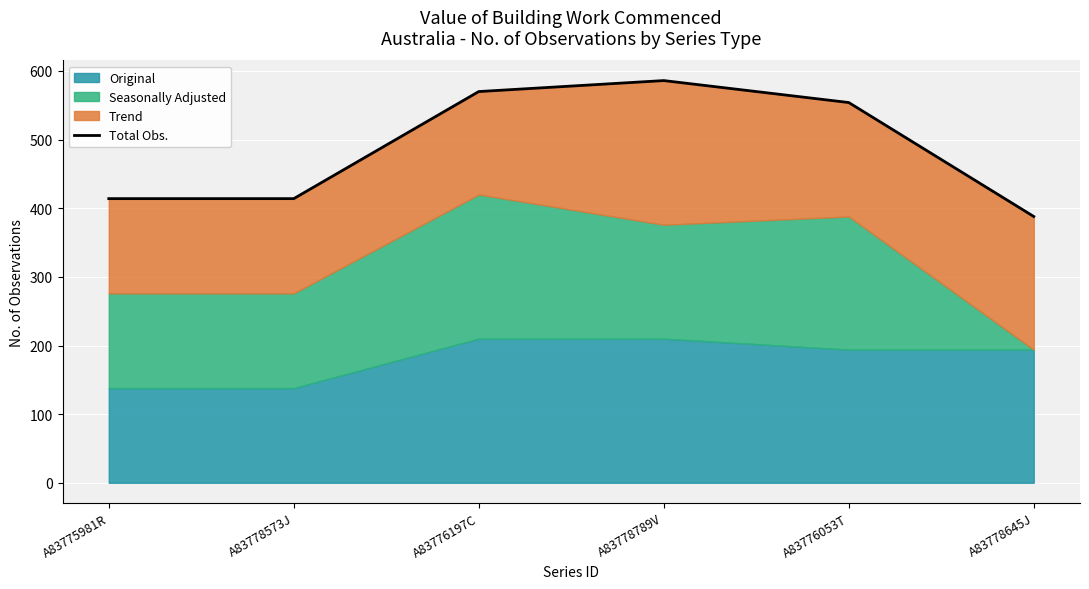

Reading left to right, extract all data points from this chart.

414	414	570	586	554	388